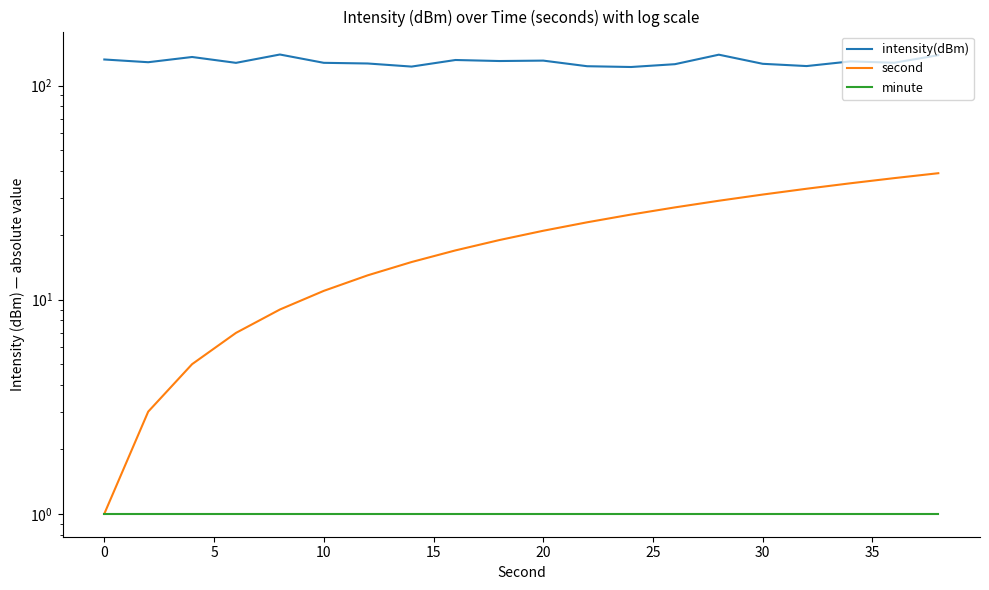

What is the difference between the intensity(dBm) values at 30 and 20?

4.4